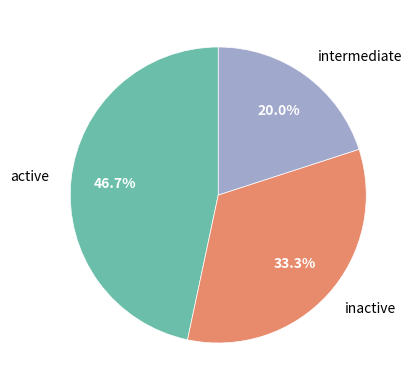

What is the ratio of the value at active to the value at inactive?

1.4